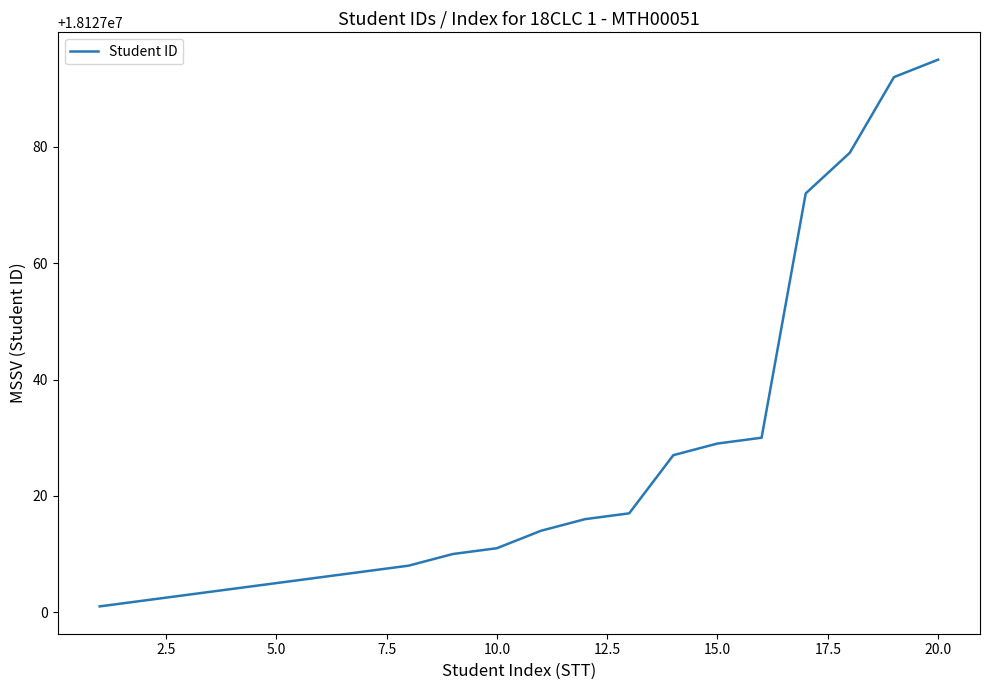

True or false: there are more than 0 points higher than both neighbors.

False